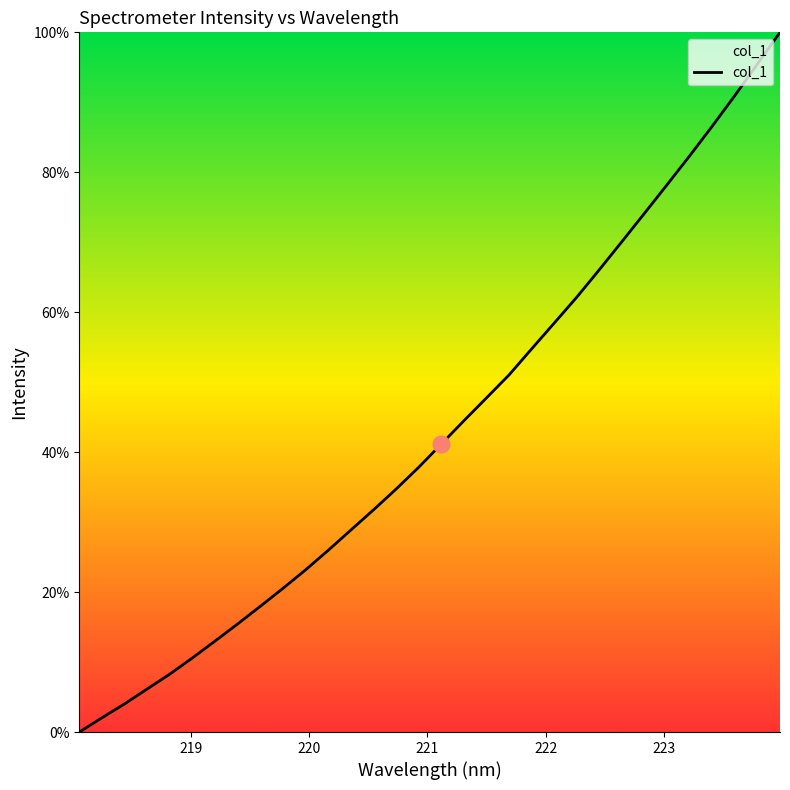

What is the difference between the maximum and minimum values?

100.0